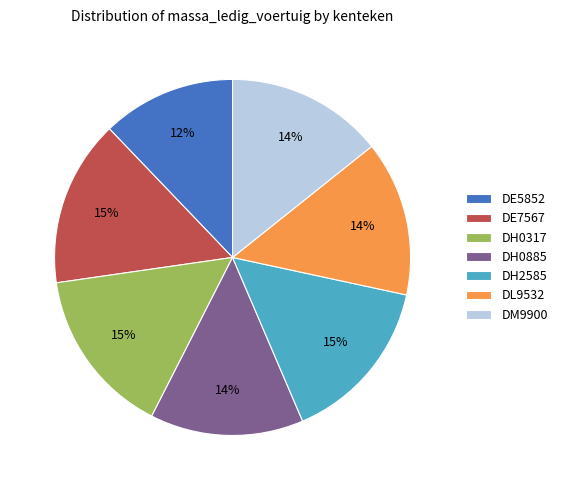

Which category has the smallest portion of the pie?

DE5852